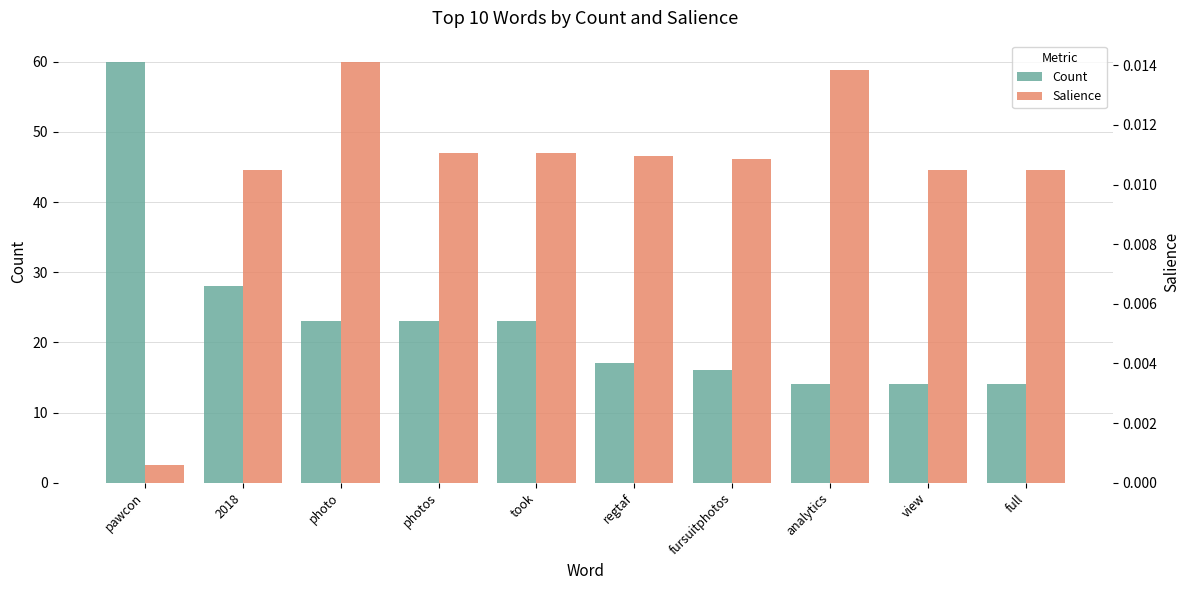

At which label does Count first exceed 23?

pawcon